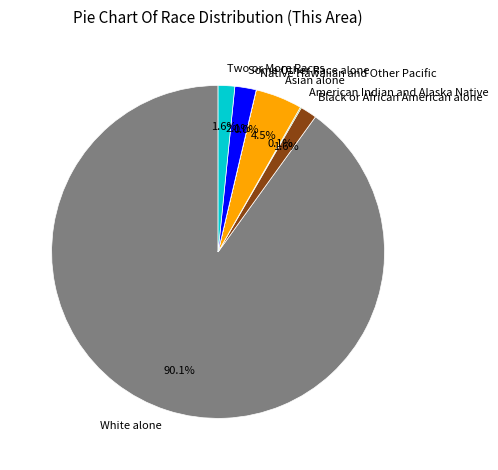

Does Asian alone represent more than half of the total?

No